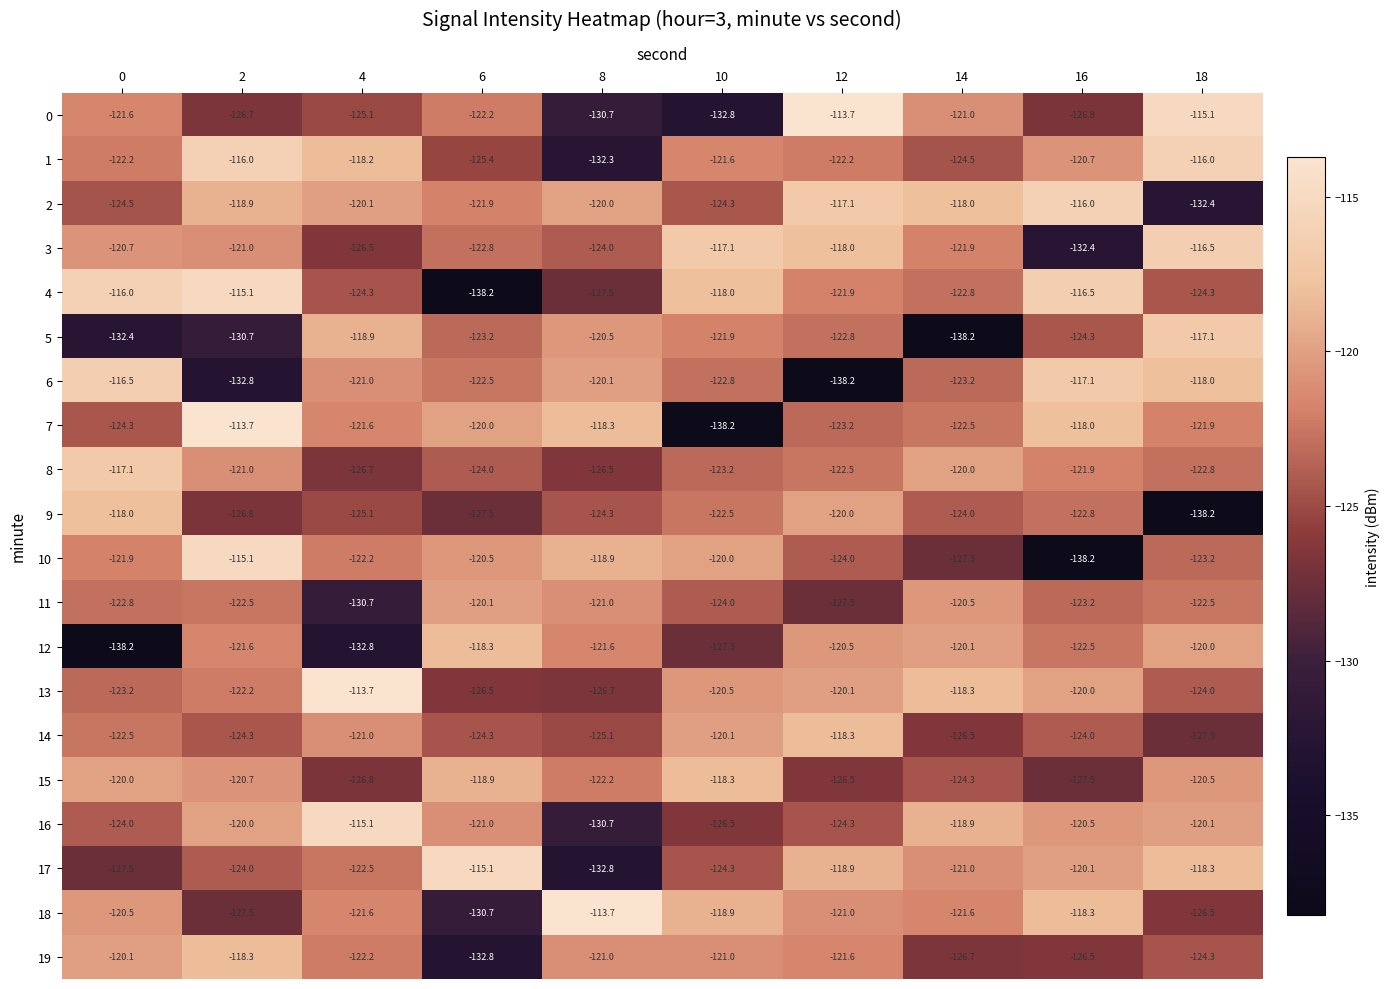

The value of 12 at 0 is -42.3. True or false?

False